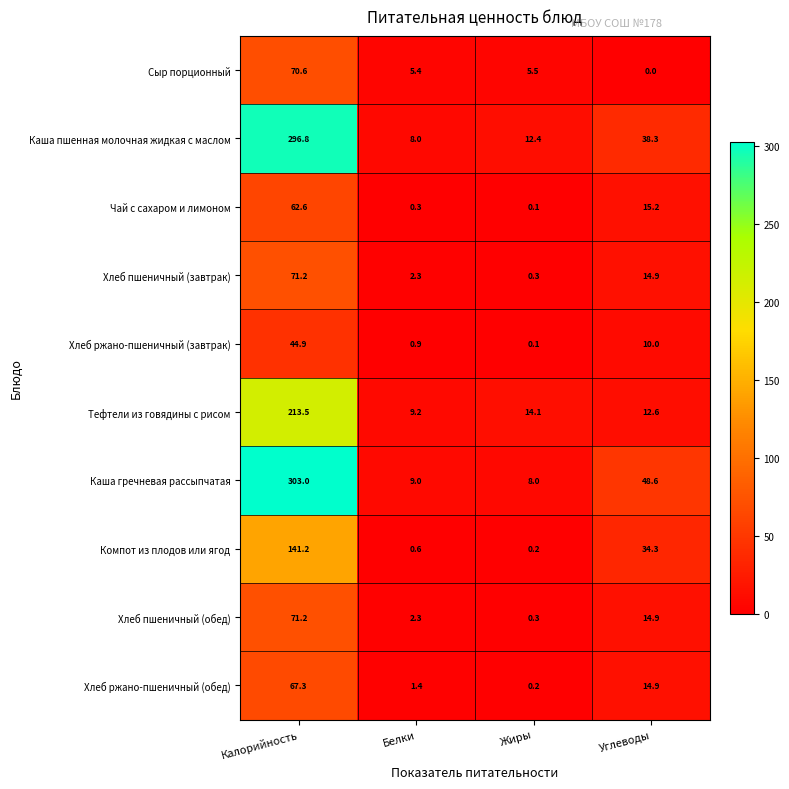

Rank the categories by Хлеб ржано-пшеничный (завтрак) value from highest to lowest.

Калорийность, Углеводы, Белки, Жиры